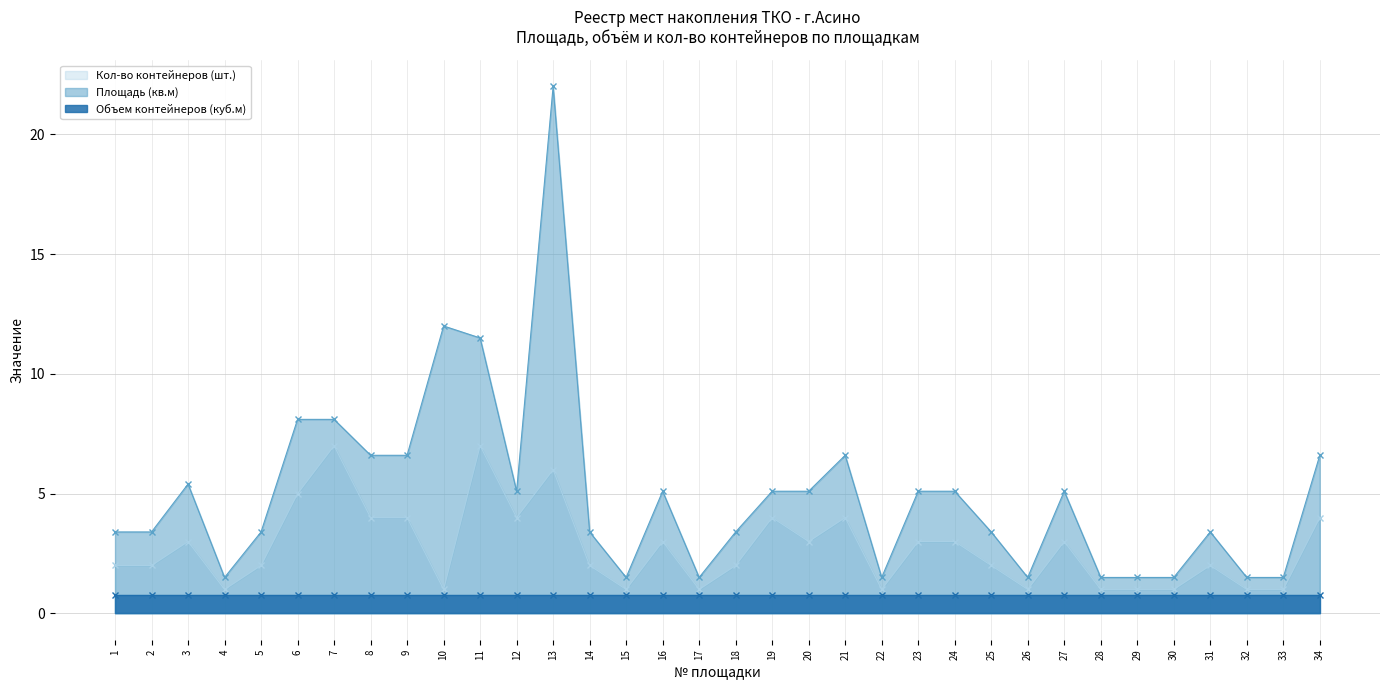

What is the value of the Кол-во контейнеров (шт.) point at the 1st from the left?

2.0